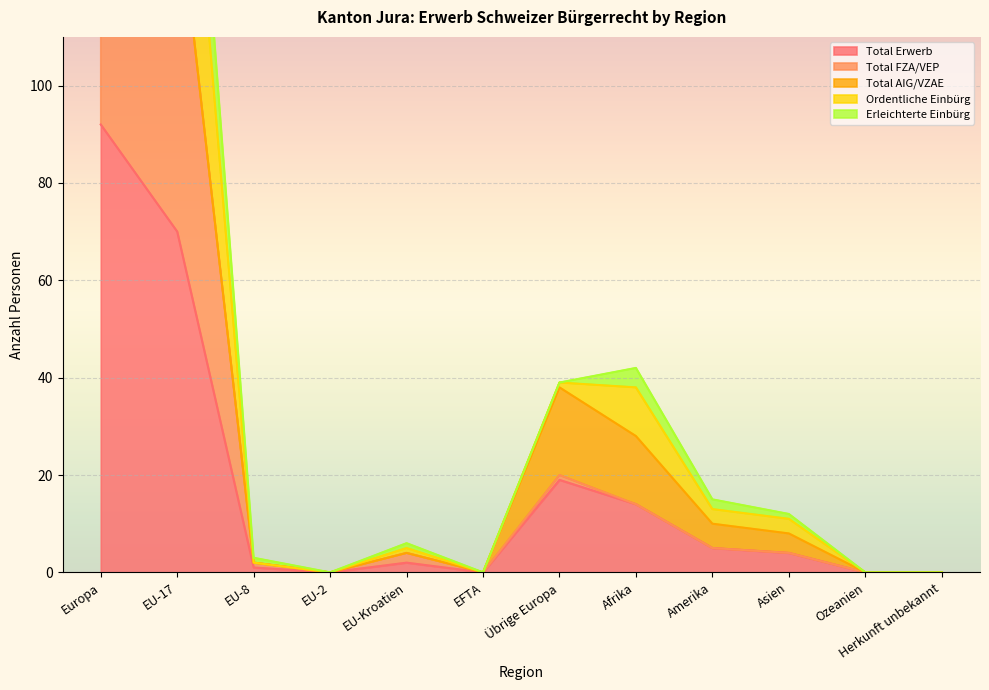

At which category does the chart reach its minimum across all series?

EU-2